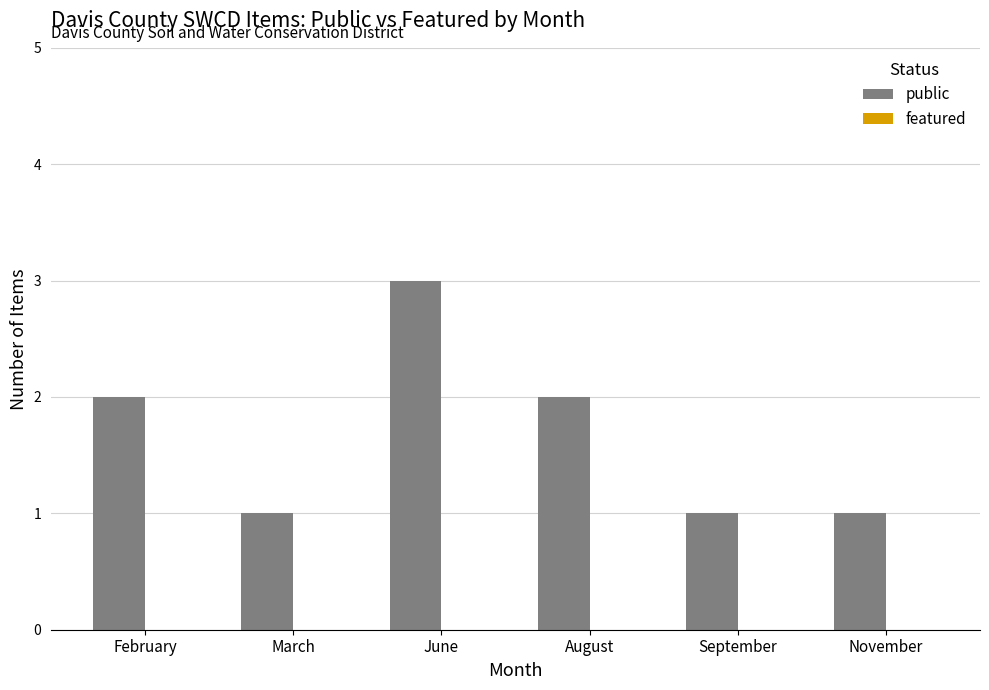

Which category has the highest value across all series?

June